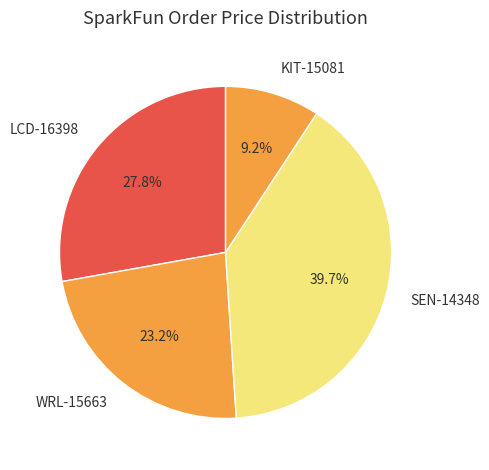

To the nearest percent, what percentage of the pie is SEN-14348?

40%